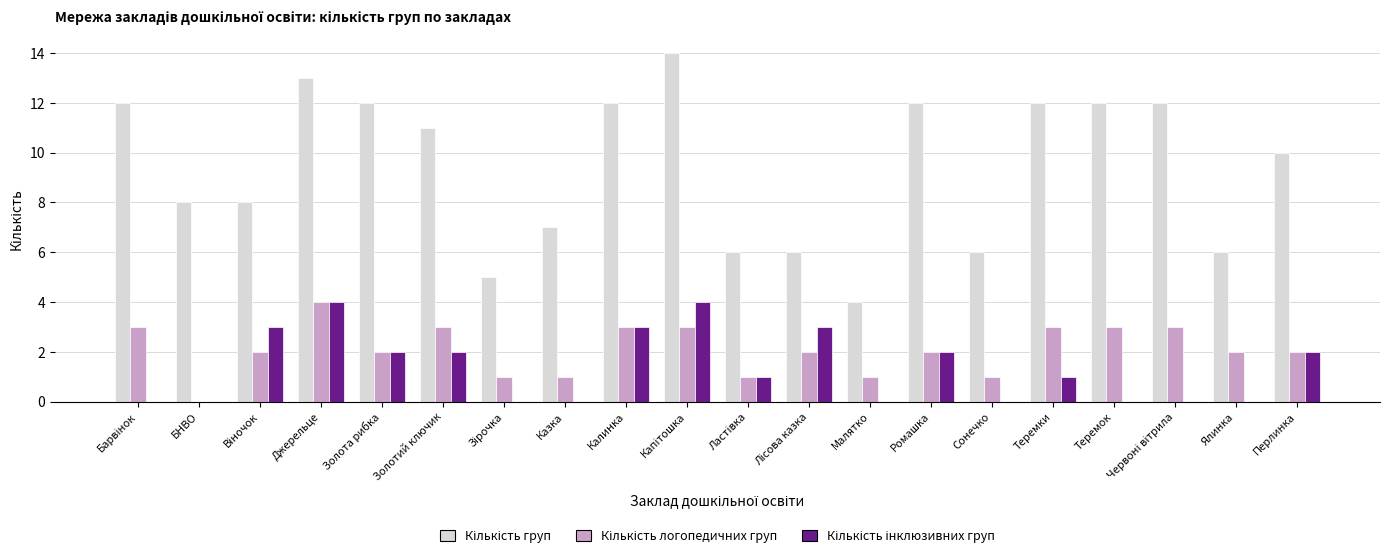

What is the greatest value displayed?

14